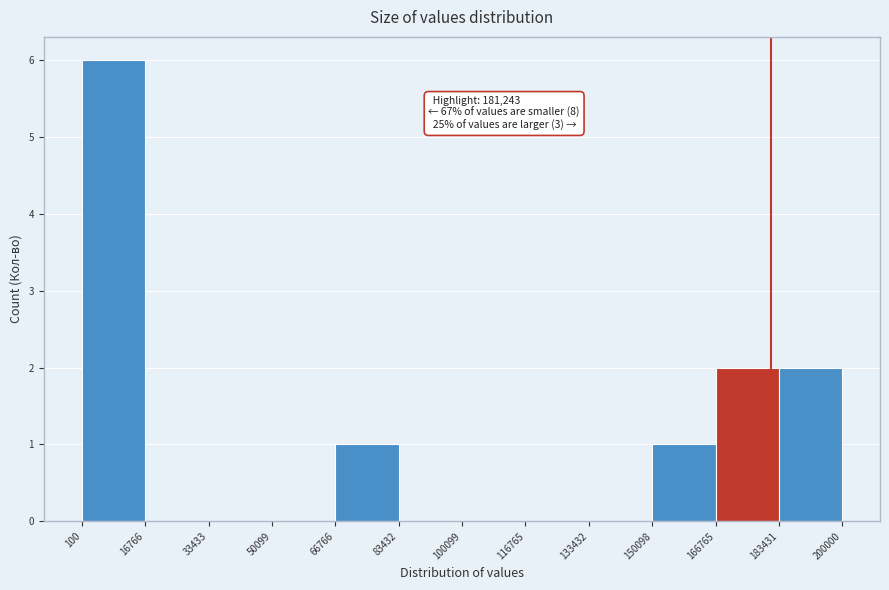

Which range on the x-axis has the tallest bar?

100 to 16766